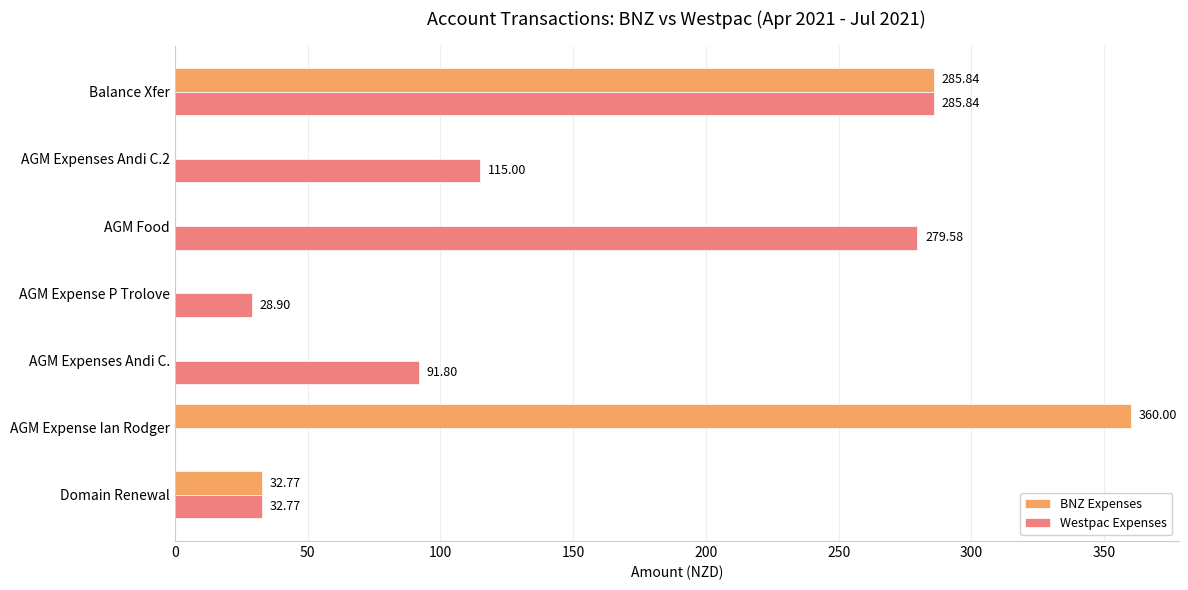

What is the sum of the Westpac Expenses values at AGM Expense Ian Rodger and AGM Food?

279.6